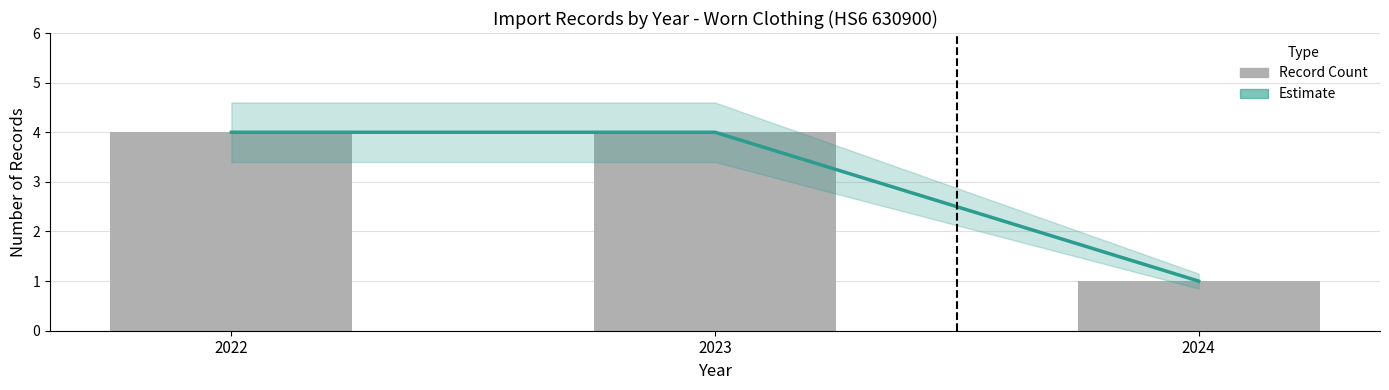

At which category is the sum across all series the highest?

2022